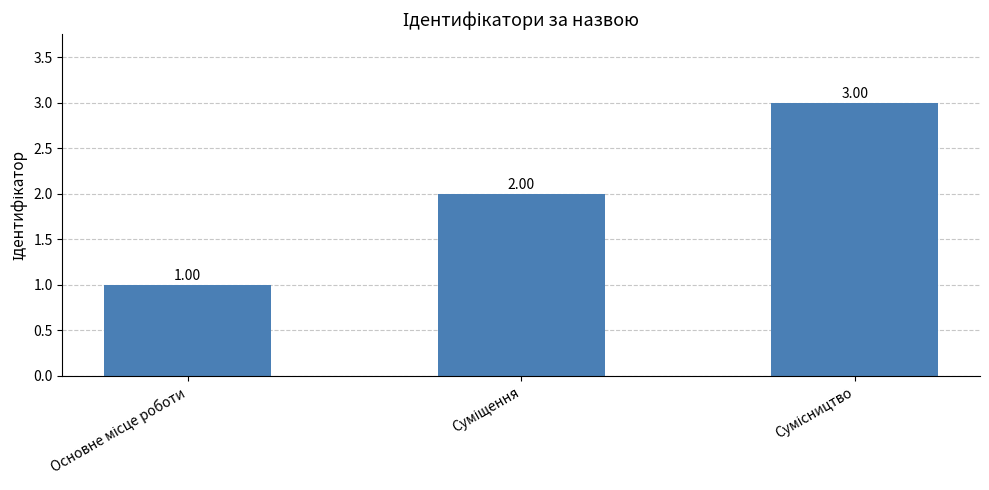

How many categories are shown in the chart?

3